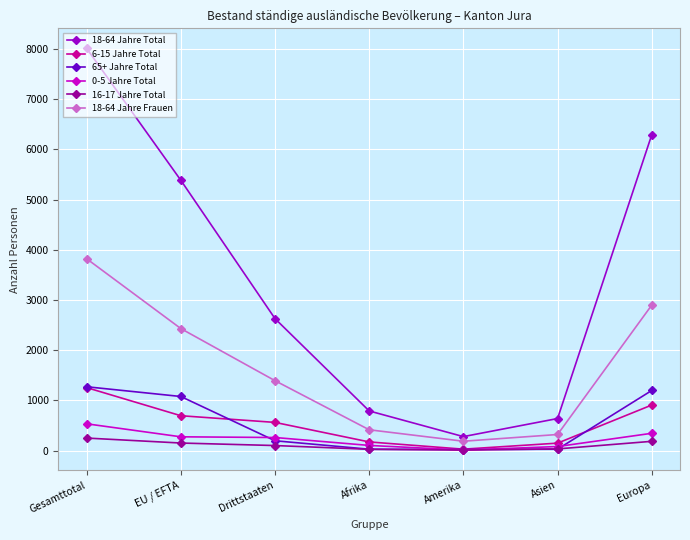

What is the maximum value for 18-64 Jahre Total?

8010